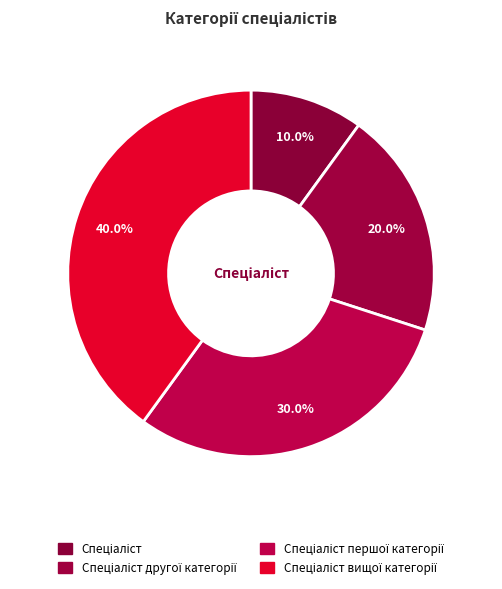

Combined, do Спеціаліст вищої категорії and Спеціаліст account for over 50%?

No